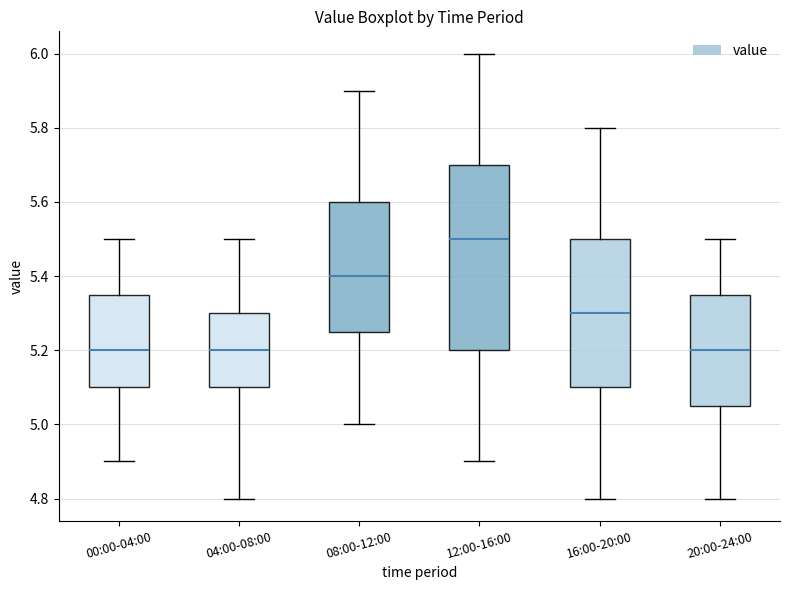

Which box has the highest median line?

12:00-16:00